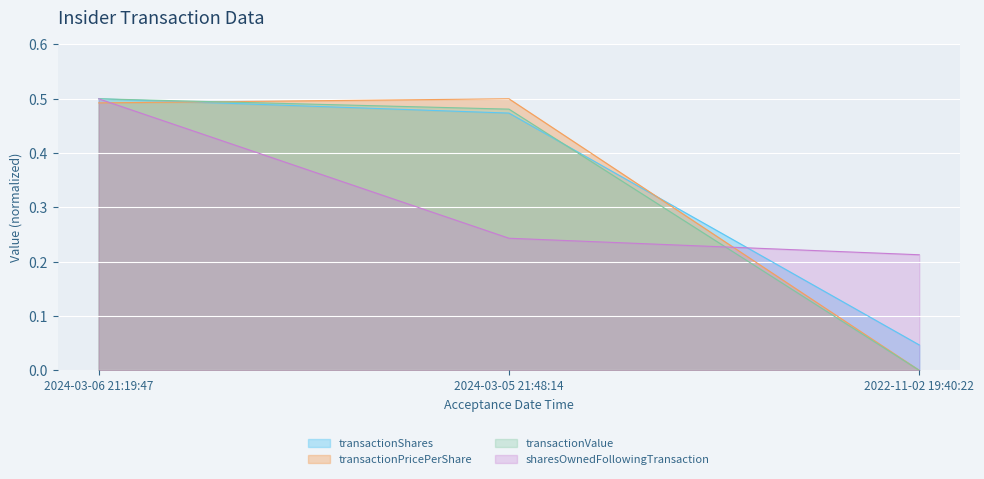

Between 2024-03-06 21:19:47 and 2022-11-02 19:40:22, which series saw the biggest shift?

transactionValue